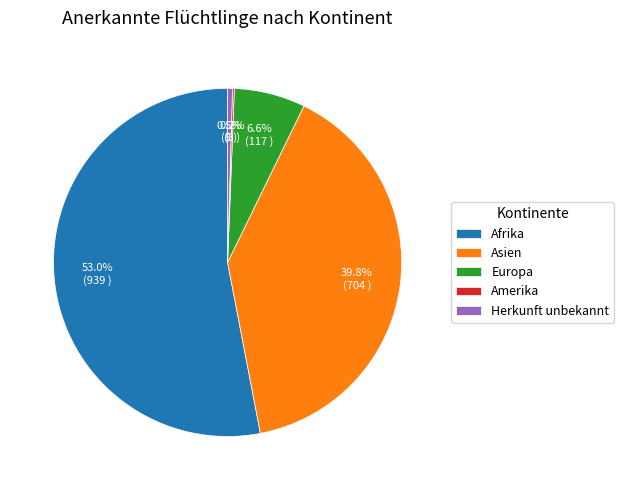

To the nearest percent, what percentage of the pie is Afrika?

53%